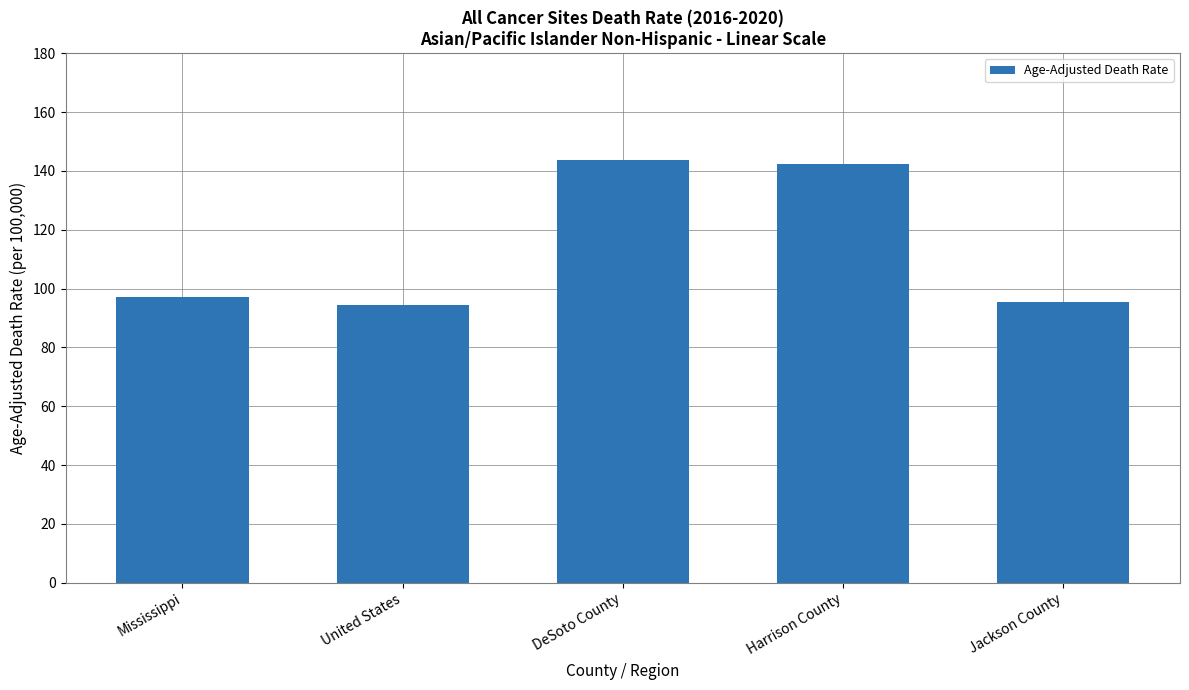

Are the bars horizontal?

No